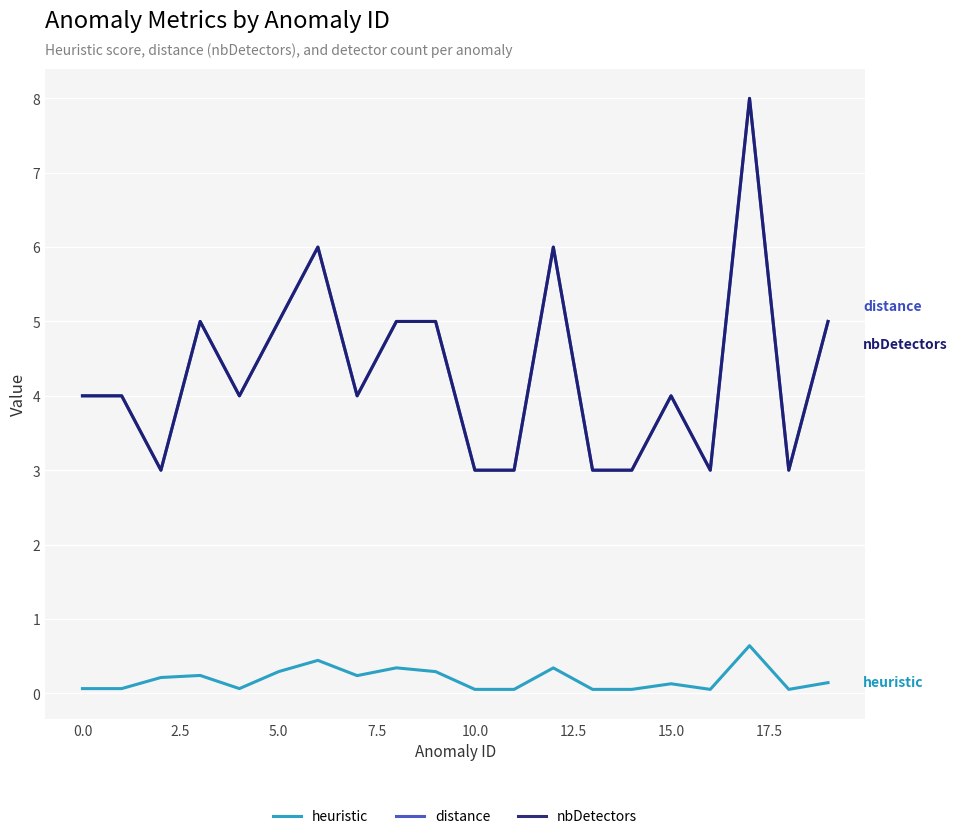

Is this an area chart (filled region under the line)?

No